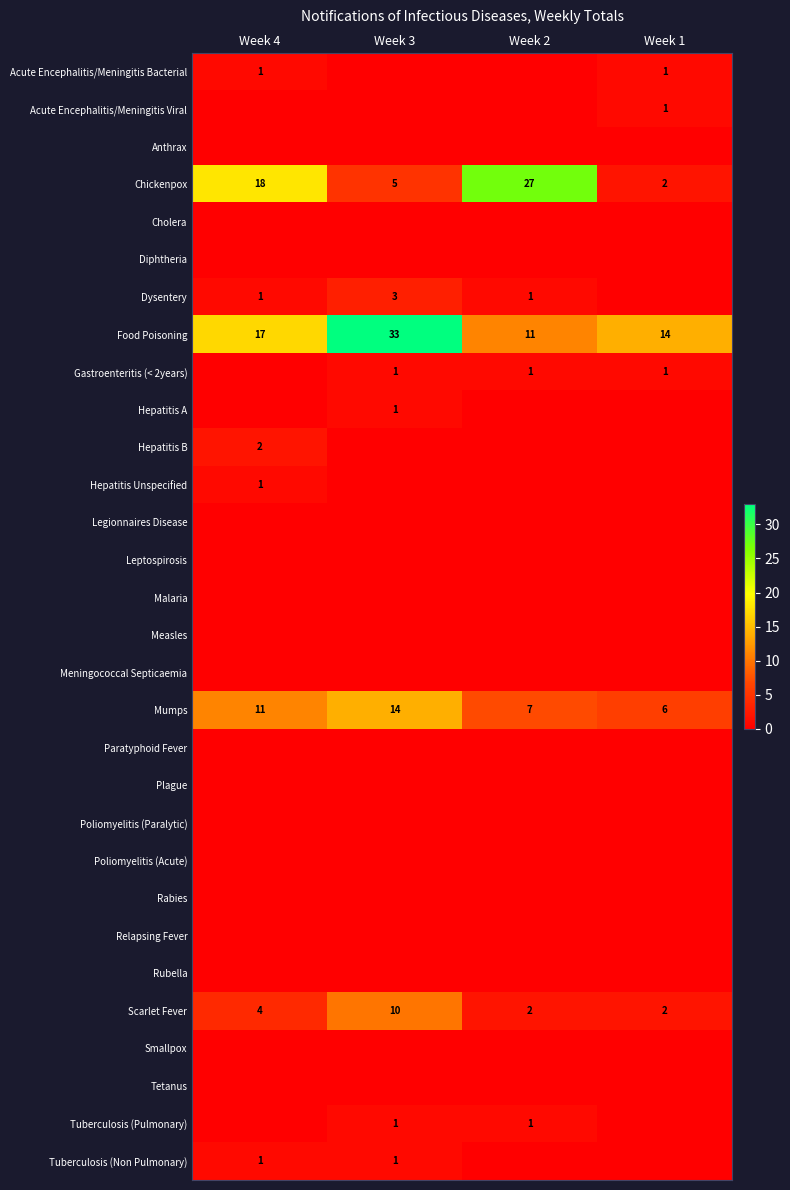

What is the total value across all series at Week 3?

69